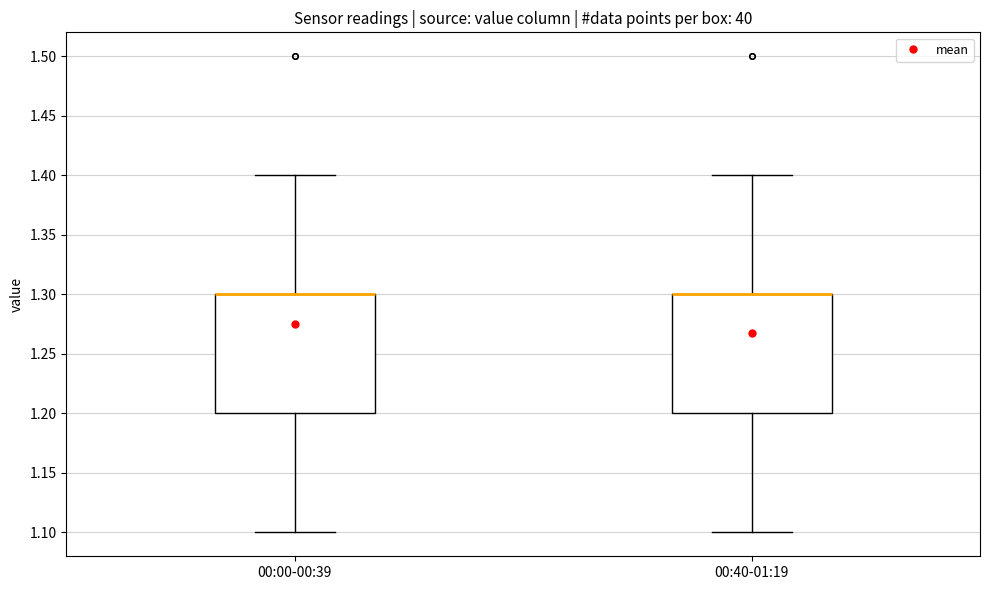

Reading left to right, transcribe this box plot: for each box, give where its median line is, the range the box spans, and where its two whiskers end, as read against the y-axis. The values are not printed on the chart, so give them approximately, as read against the axis.

00:00-00:39: median 1.3 (drawn on the box's upper edge), box 1.2 to 1.3, whiskers 1.1 to 1.4
00:40-01:19: median 1.3 (drawn on the box's upper edge), box 1.2 to 1.3, whiskers 1.1 to 1.4